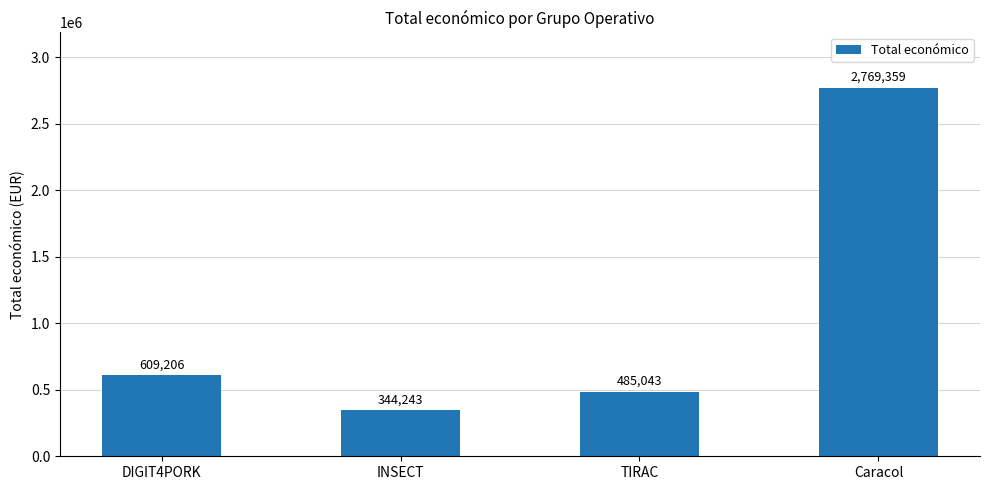

At which label is the value closest to 1556801?

DIGIT4PORK